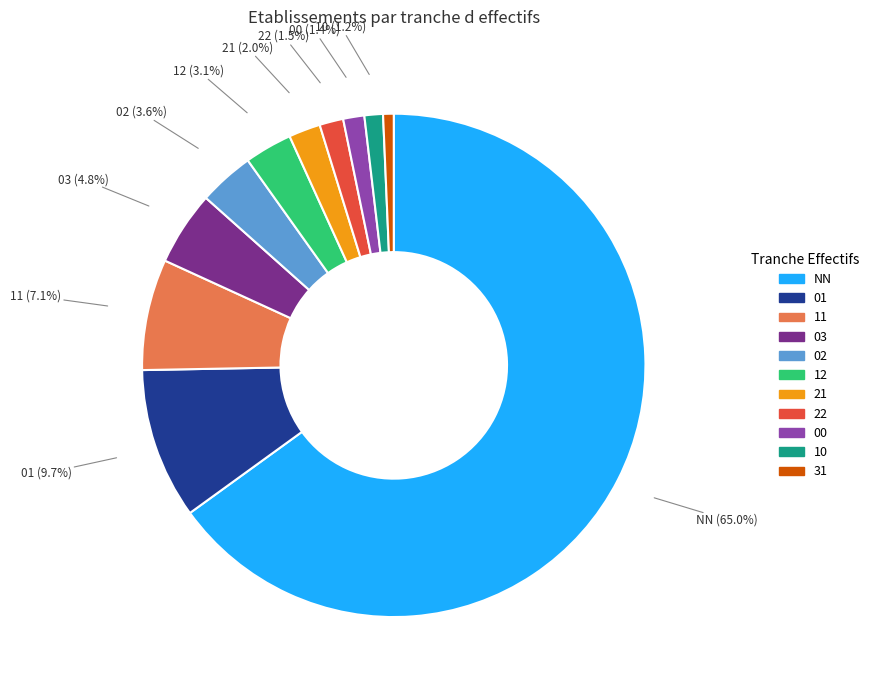

What portion of the pie excludes 10?

98.8%